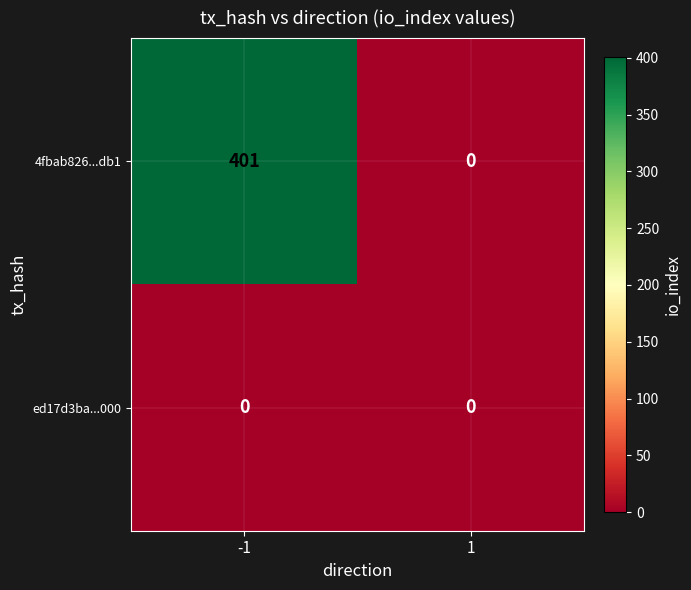

Which series has the widest spread of values?

4fbab826...db1